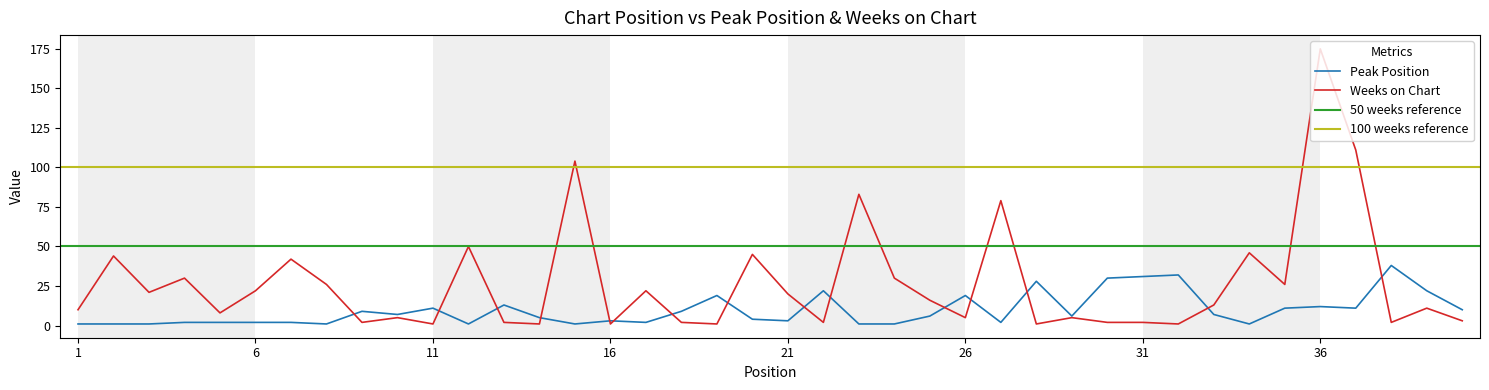

What is the value of the Weeks on Chart point at the 2nd from the left?

44